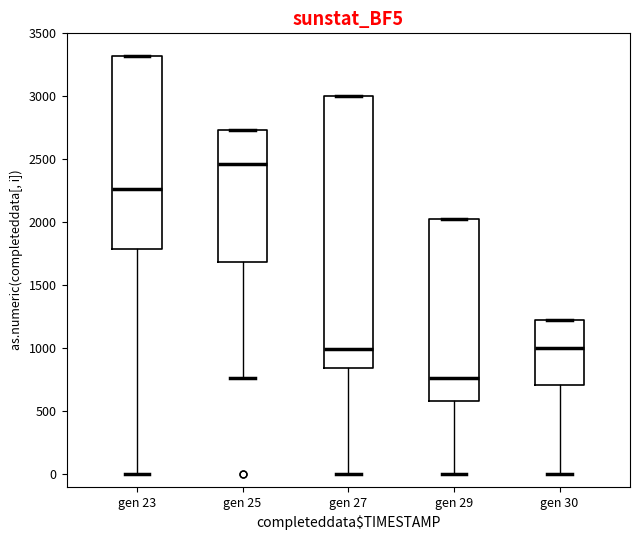

Reading left to right, transcribe this box plot: for each box, give where its median line is, the range the box spans, and where its two whiskers end, as read against the y-axis. The values are not printed on the chart, so give them approximately, as read against the axis.

gen 23: median 2250, box 1800 to 3300, whiskers 0 to 3300
gen 25: median 2450, box 1700 to 2750, whiskers 750 to 2750
gen 27: median 1000, box 850 to 3000, whiskers 0 to 3000
gen 29: median 750, box 600 to 2000, whiskers 0 to 2000
gen 30: median 1000, box 700 to 1250, whiskers 0 to 1250